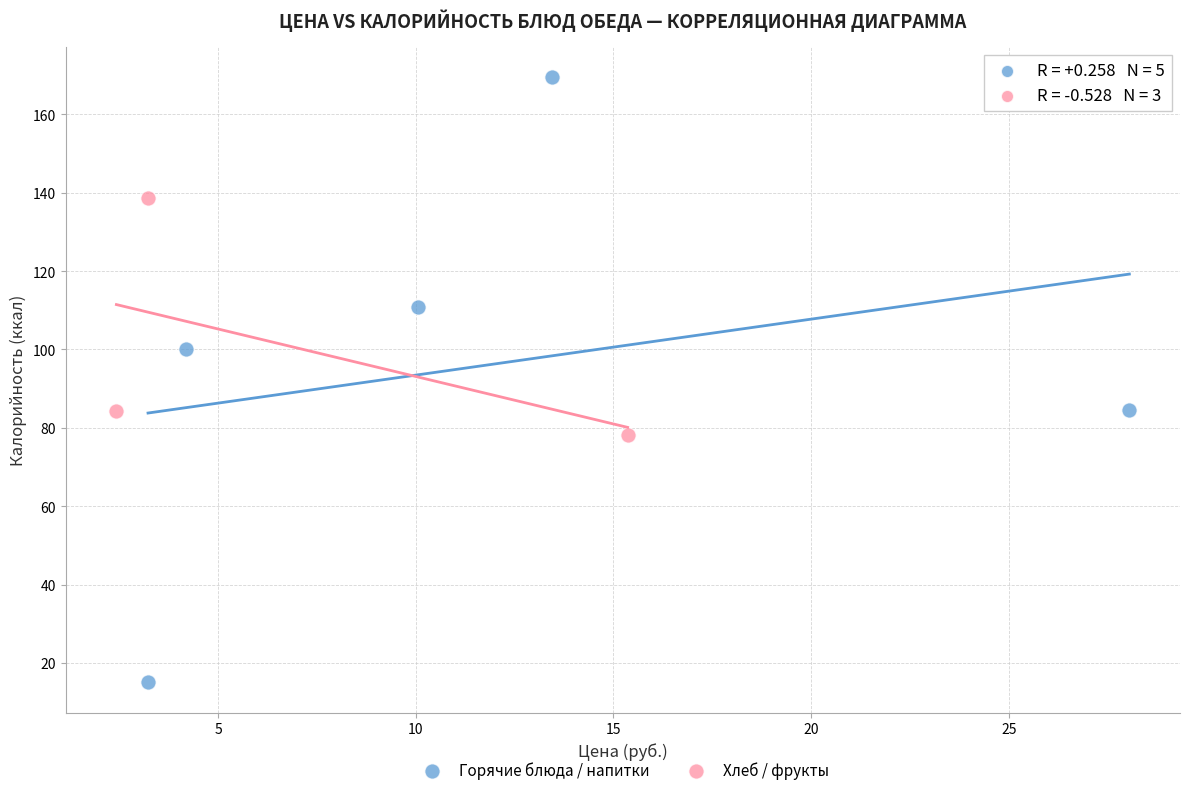

Which series has the largest Y range (max minus min)?

Горячие блюда / напитки